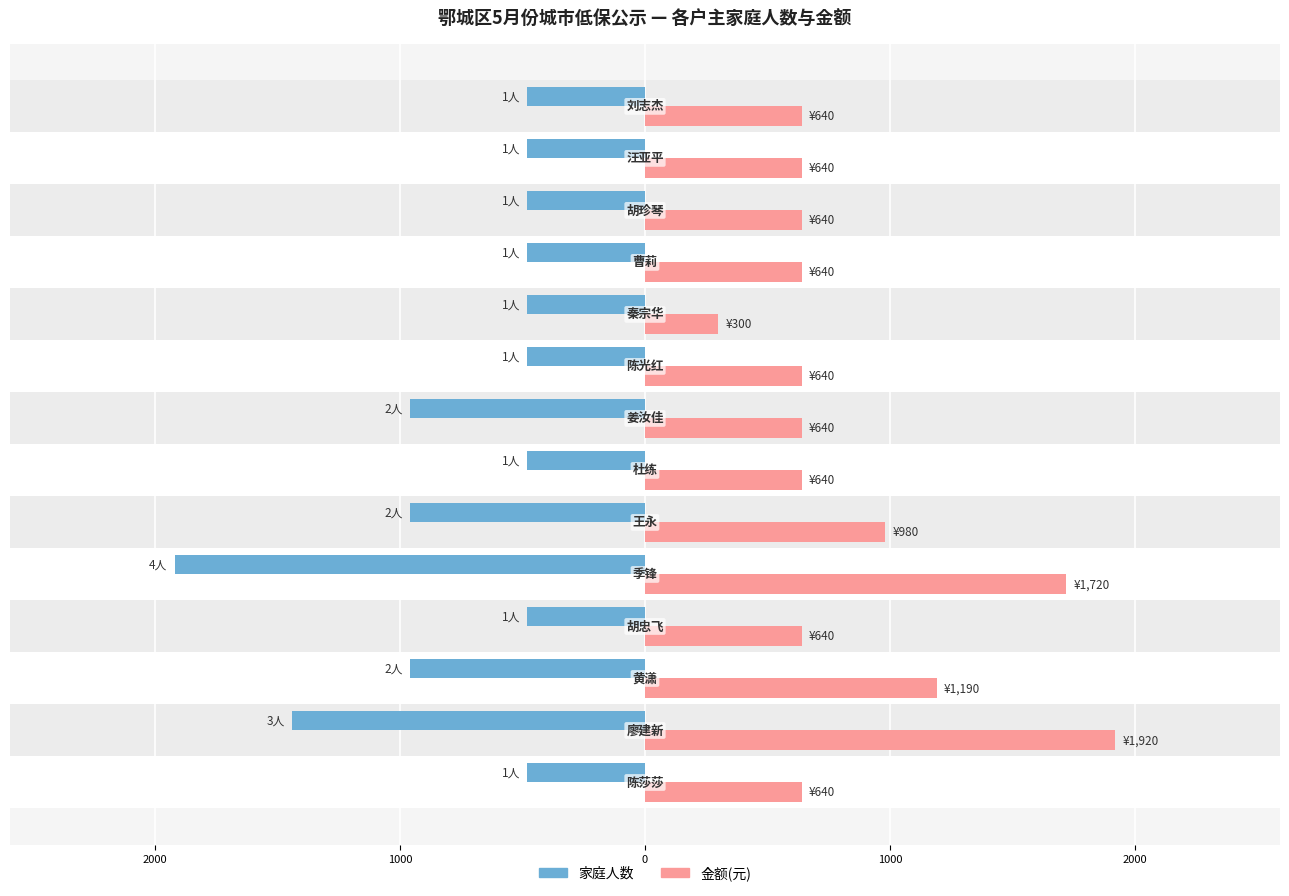

Read the 金额 value at 2000, to the nearest 100.

1900